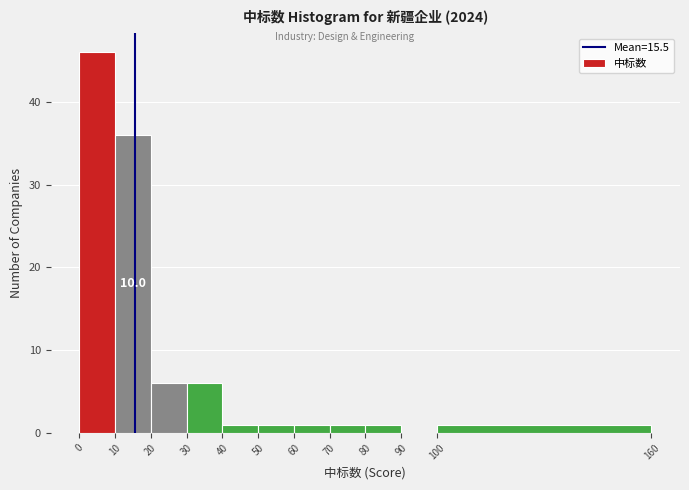

Which range on the x-axis has the tallest bar?

0 to 10